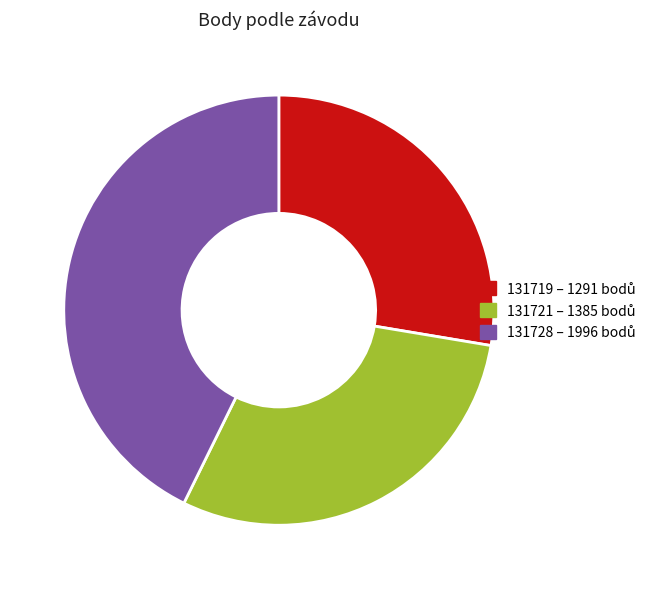

Which has a higher value, 131719 or 131721?

131721